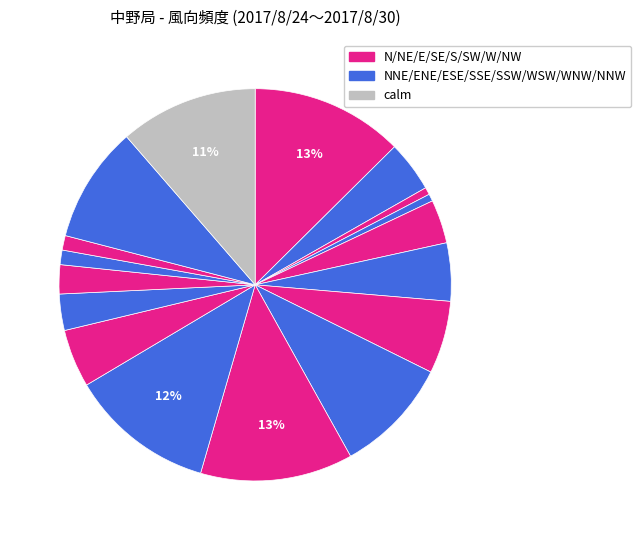

Rank the categories by value from lowest to highest.

NE, ENE, WNW, NW, W, WSW, E, NNE, ESE, SW, SE, SSE, NNW, calm, SSW, N, S